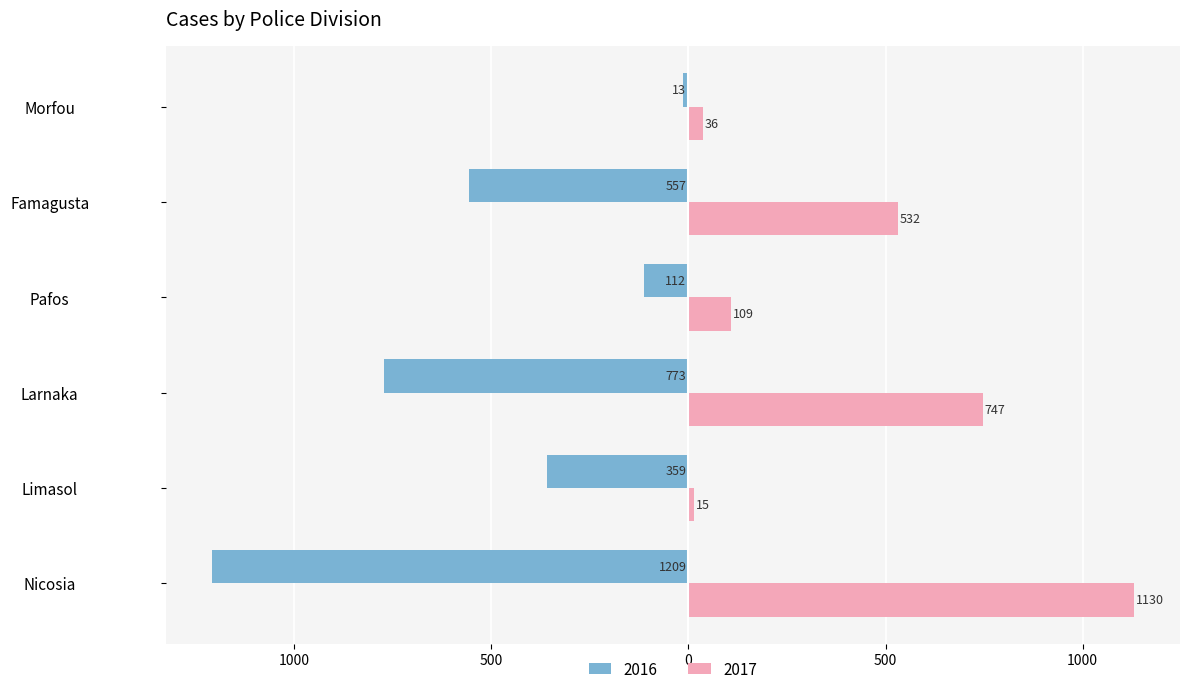

Which series changed the most between Nicosia and Limasol?

2017